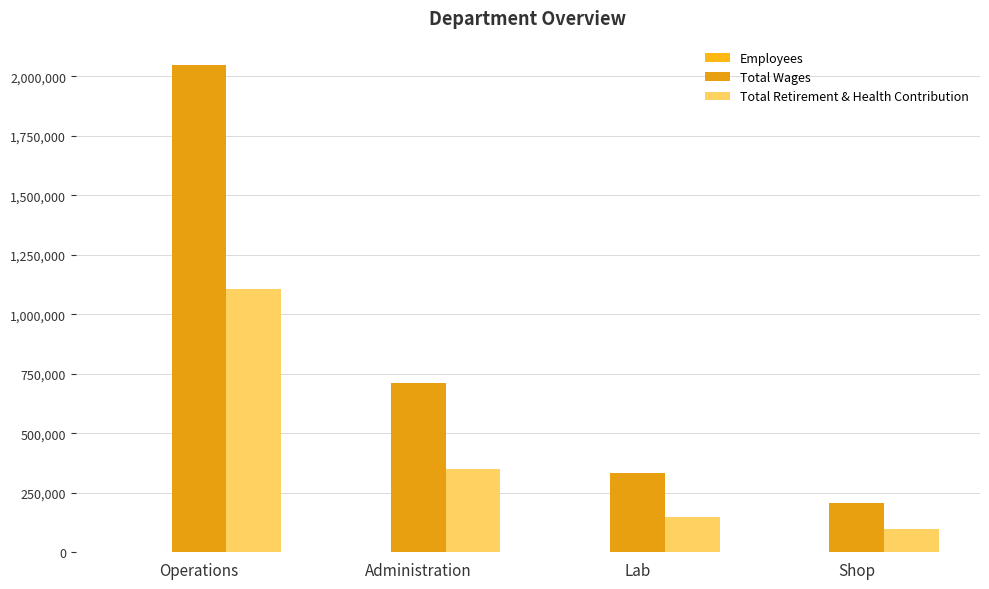

Which series has the largest range (max minus min)?

Total Wages